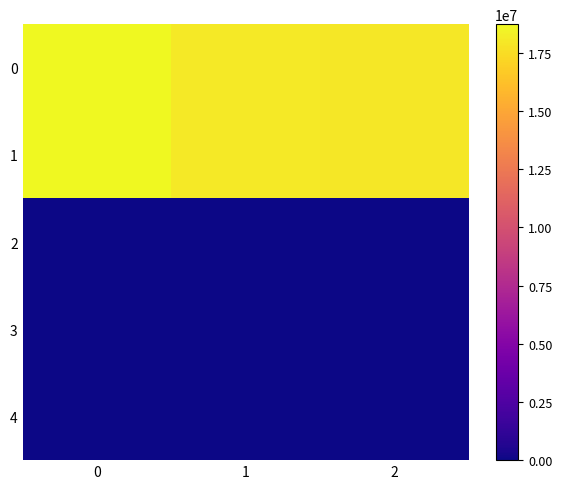

At how many categories does at least one series exceed 8188120?

3